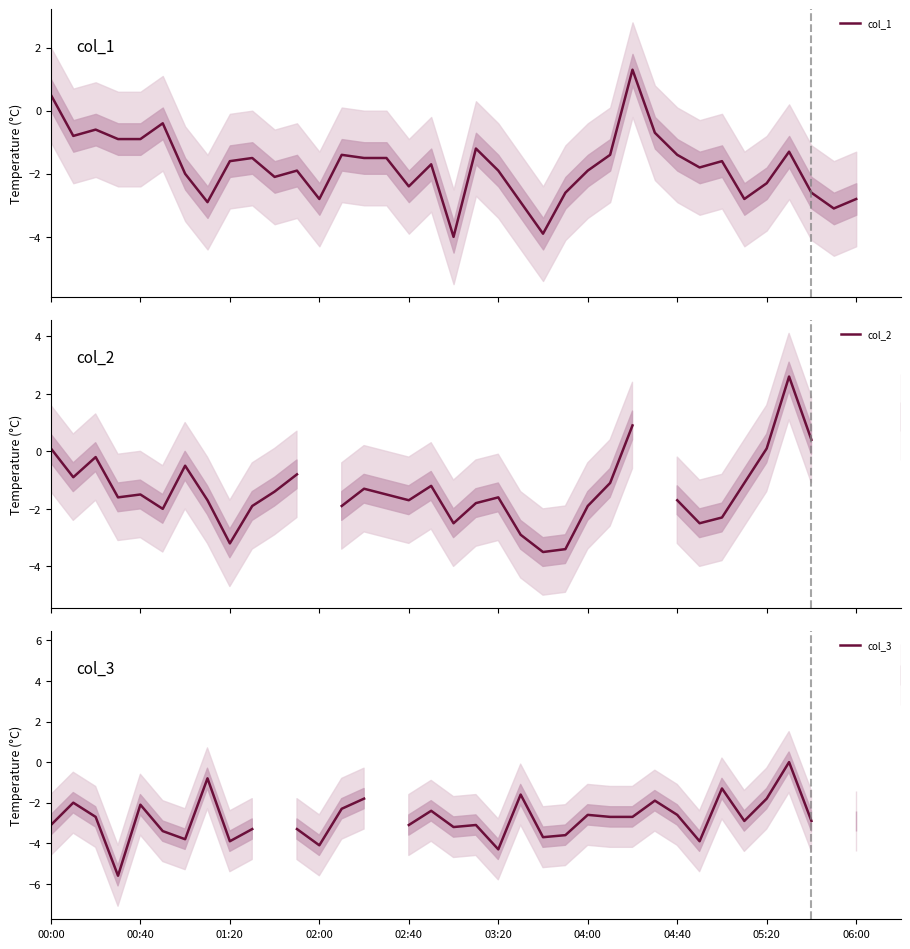

How many values in the col_3 series are below -2?

26